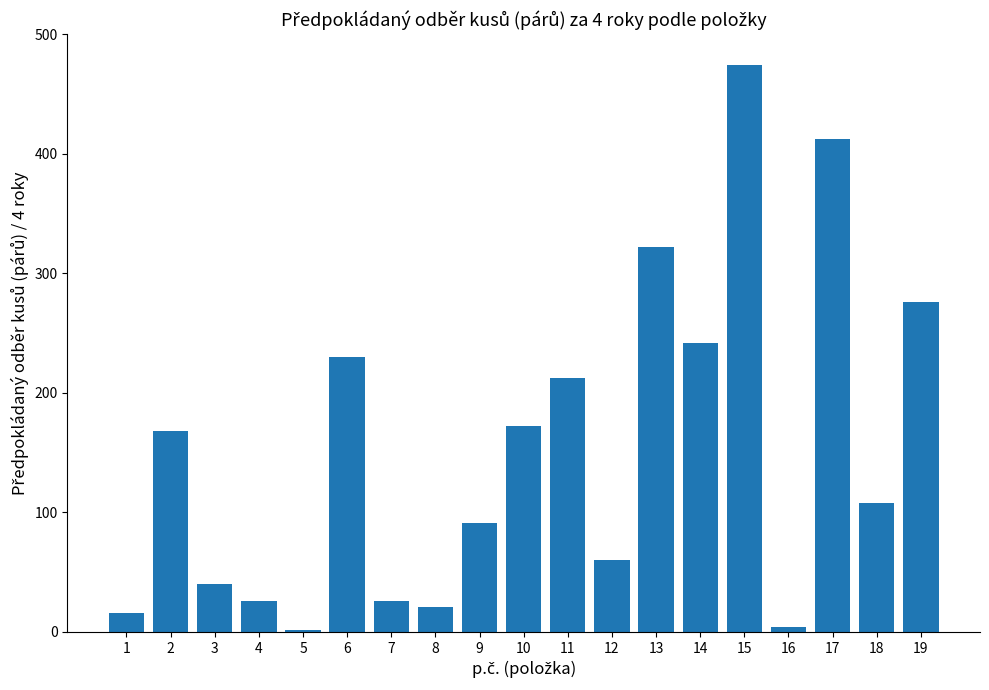

Approximately how many times larger is the value at 7 compared to 16?

6.5